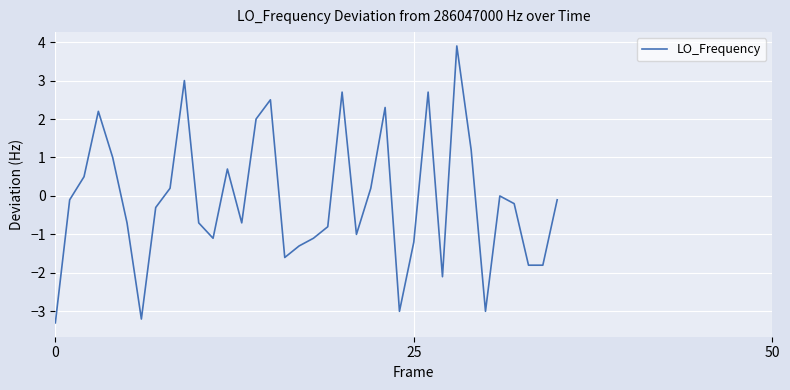

Does the chart display data point markers on the line(s)?

No